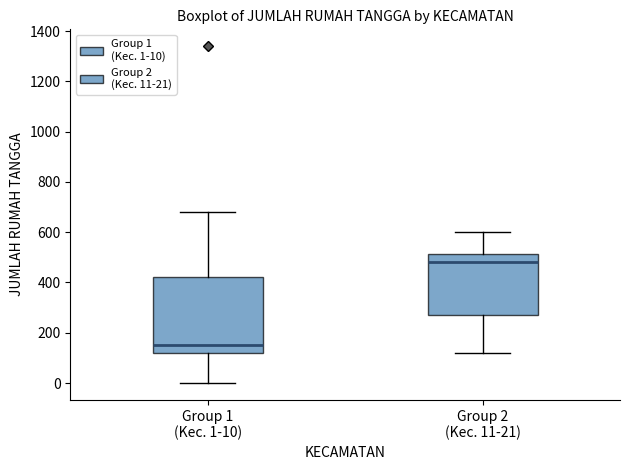

Where is the lower edge of the box for Group 2 (Kec. 11-21) on the y-axis? The values are not printed on the chart, so give them approximately, as read against the axis.

280